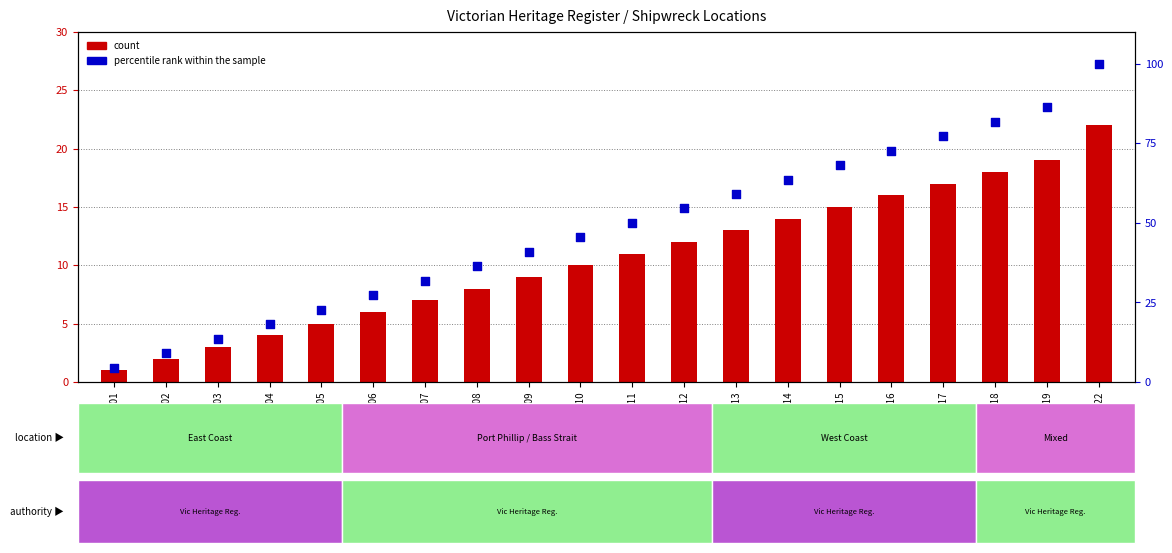

At which category is the sum across all series the highest?

ID22